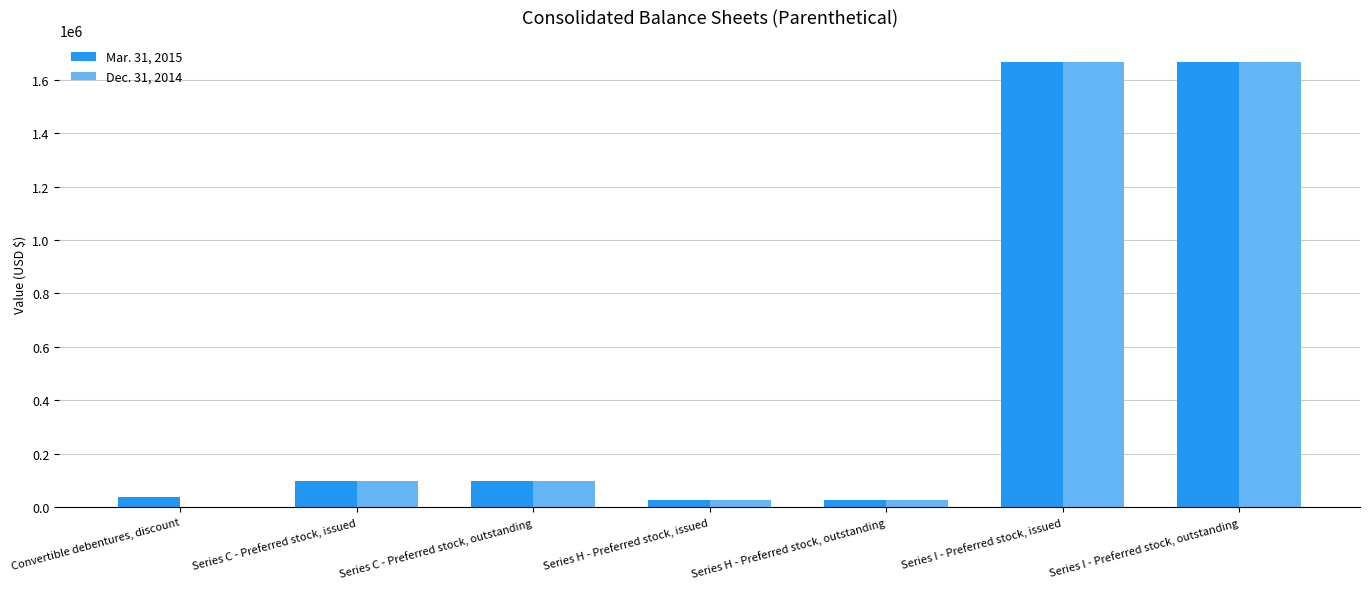

Reading left to right, what are all the values shown in this chart?

Mar. 31, 2015: Convertible debentures, discount=38000	Series C - Preferred stock, issued=96230	Series C - Preferred stock, outstanding=96230	Series H - Preferred stock, issued=25000	Series H - Preferred stock, outstanding=25000	Series I - Preferred stock, issued=1666667	Series I - Preferred stock, outstanding=1666667
Dec. 31, 2014: Convertible debentures, discount=0	Series C - Preferred stock, issued=96230	Series C - Preferred stock, outstanding=96230	Series H - Preferred stock, issued=25000	Series H - Preferred stock, outstanding=25000	Series I - Preferred stock, issued=1666667	Series I - Preferred stock, outstanding=1666667